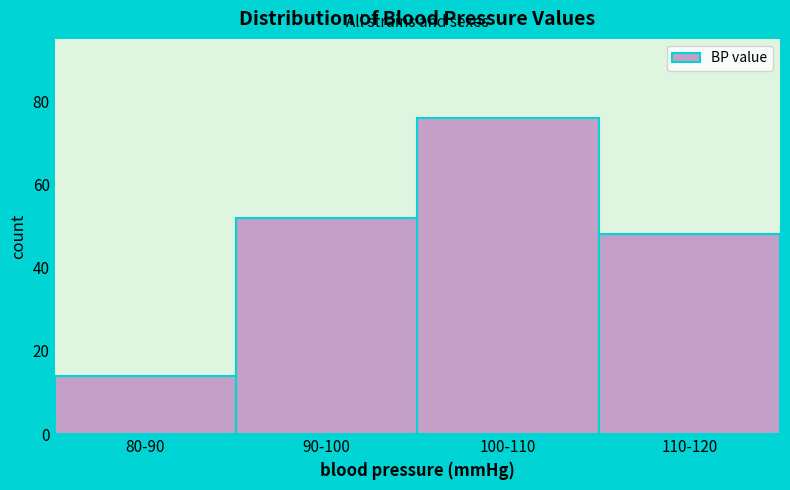

Reading left to right, list all the values displayed in this chart.

80-90=14	90-100=52	100-110=76	110-120=48